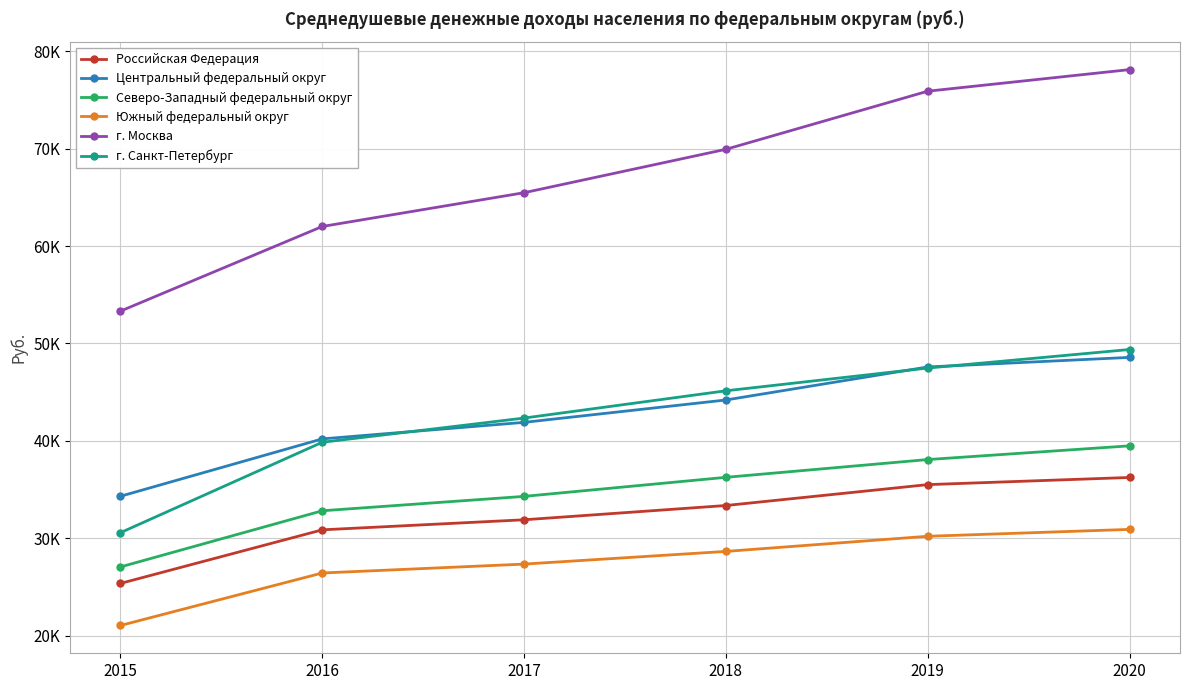

Reading left to right, list all the values displayed in this chart.

Российская Федерация: 2015=25364.0	2016=30865.0	2017=31896.5	2018=33361.0	2019=35506.0	2020=36240.0
Центральный федеральный округ: 2015=34312.0	2016=40200.1	2017=41897.1	2018=44194.0	2019=47584.0	2020=48566.0
Северо-Западный федеральный округ: 2015=27057.0	2016=32821.6	2017=34298.8	2018=36255.0	2019=38079.0	2020=39486.0
Южный федеральный округ: 2015=21046.0	2016=26434.6	2017=27347.7	2018=28650.0	2019=30204.0	2020=30910.0
г. Москва: 2015=53317.0	2016=62004.0	2017=65470.7	2018=69926.0	2019=75891.0	2020=78106.0
г. Санкт-Петербург: 2015=30573.0	2016=39853.5	2017=42338.2	2018=45137.0	2019=47472.0	2020=49375.0